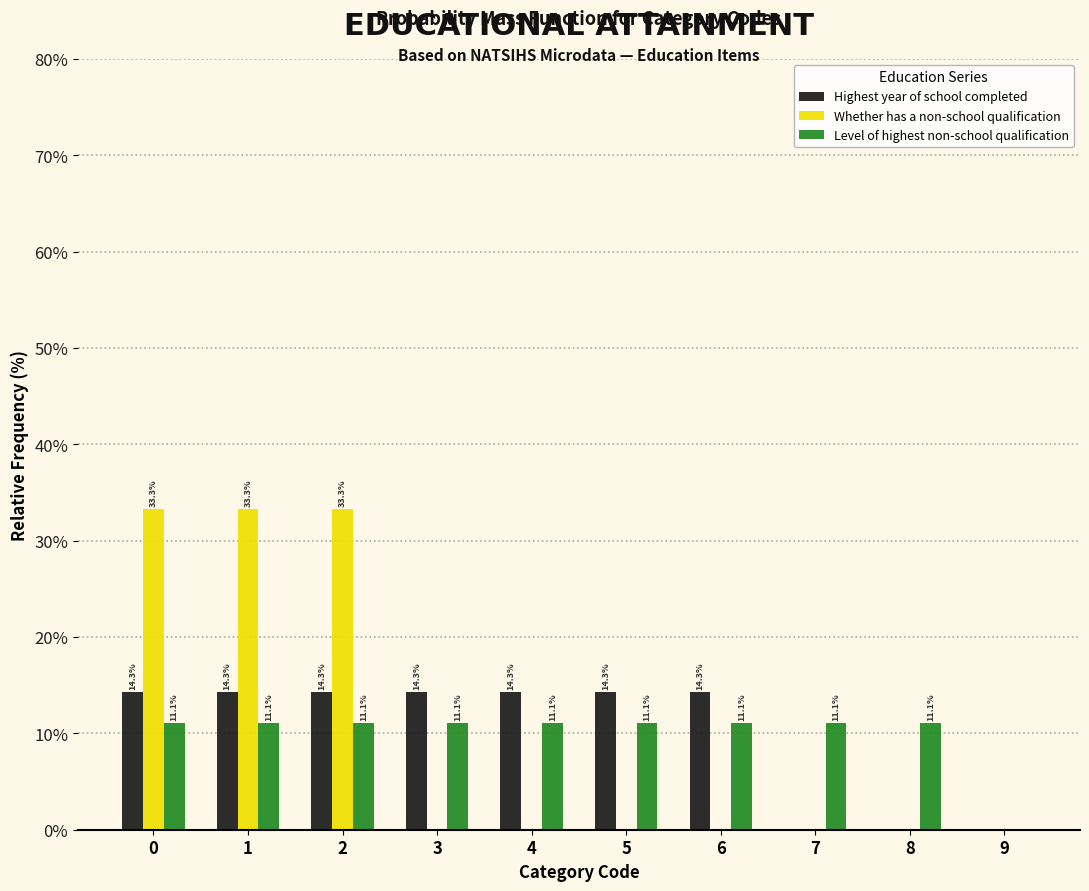

Reading right to left, extract all data points from this chart.

Highest year of school completed: 9=0.0	8=0.0	7=0.0	6=14.3	5=14.3	4=14.3	3=14.3	2=14.3	1=14.3	0=14.3
Whether has a non-school qualification: 9=0.0	8=0.0	7=0.0	6=0.0	5=0.0	4=0.0	3=0.0	2=33.3	1=33.3	0=33.3
Level of highest non-school qualification: 9=0.0	8=11.1	7=11.1	6=11.1	5=11.1	4=11.1	3=11.1	2=11.1	1=11.1	0=11.1